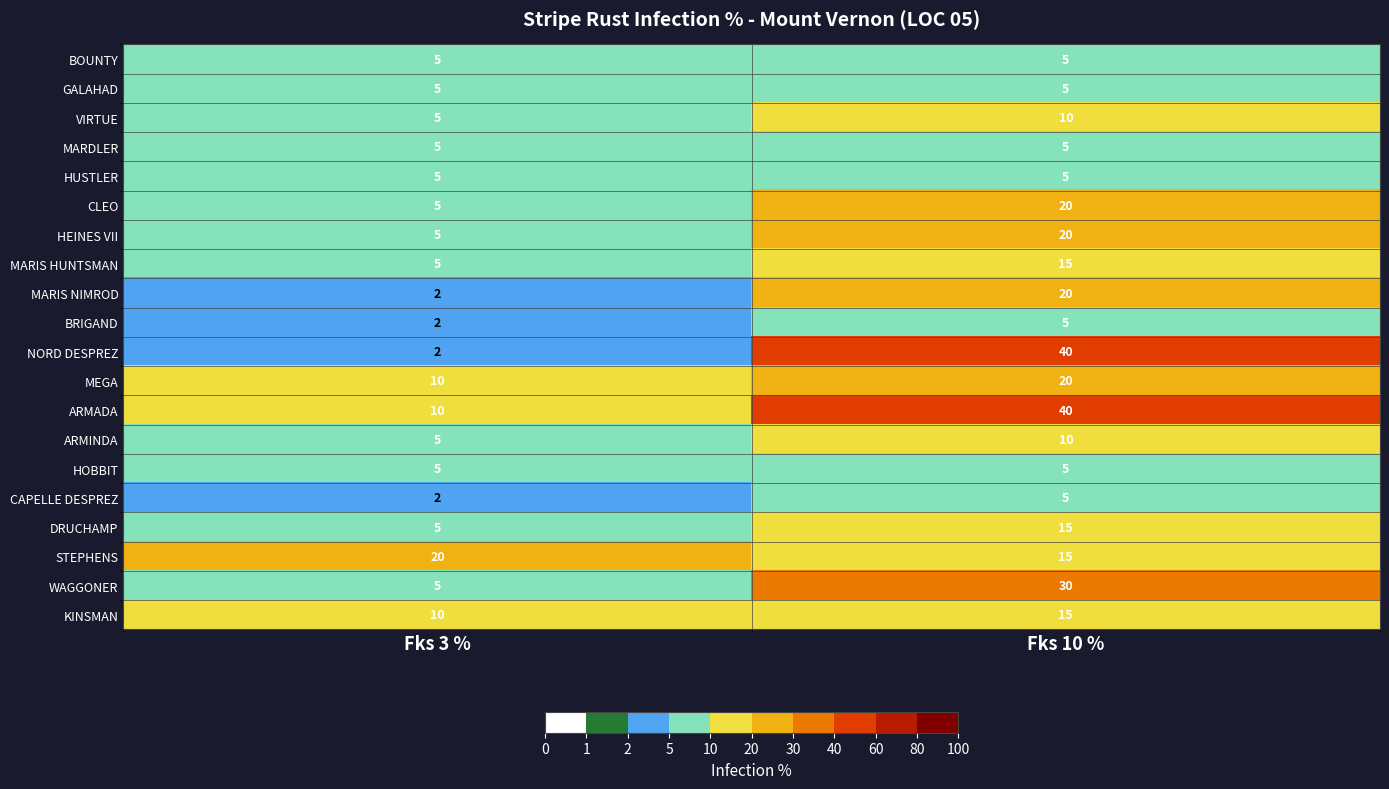

At which category is the sum across all series the highest?

Fks 10 %